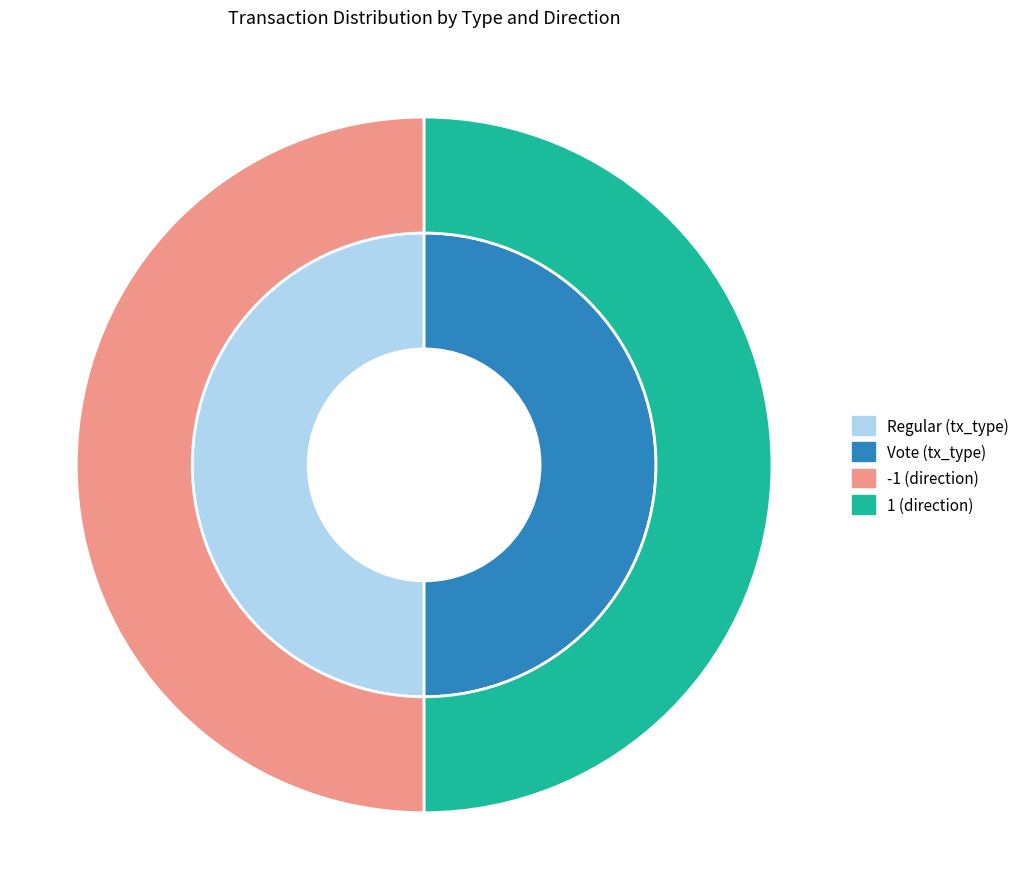

How many segments does this pie chart have?

2